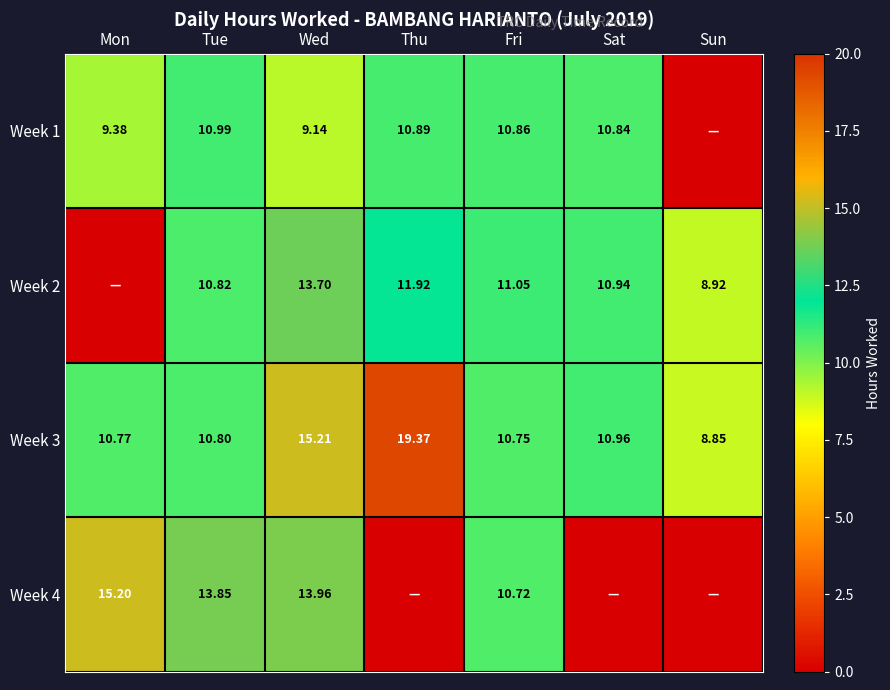

Which category has the lowest value across all series?

Sun